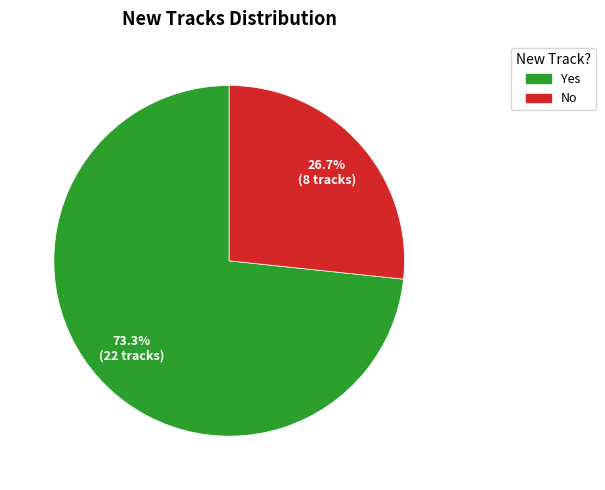

True or false: No accounts for 27% of the total.

True